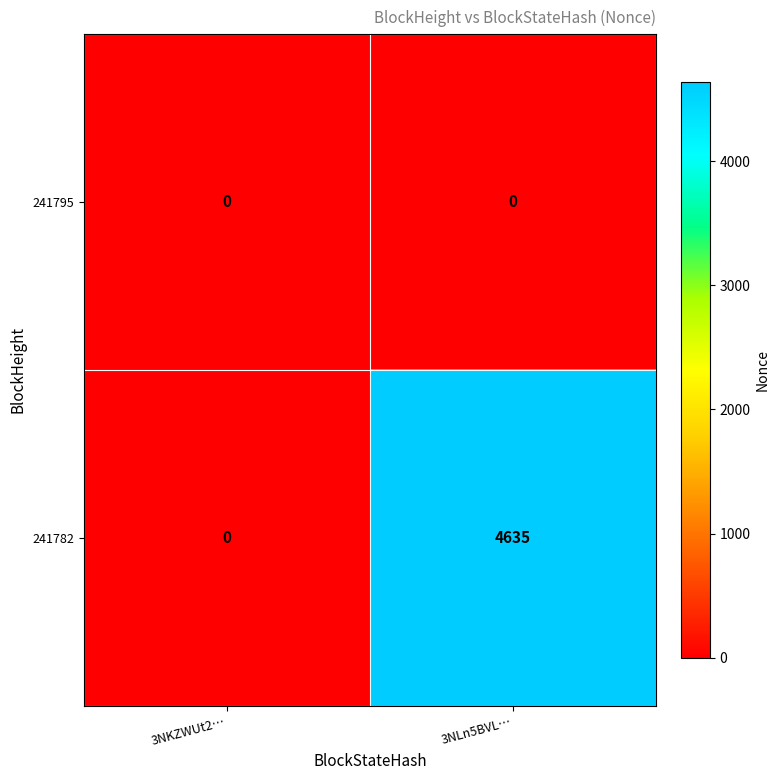

List the series in order of their peak value, highest first.

241782, 241795